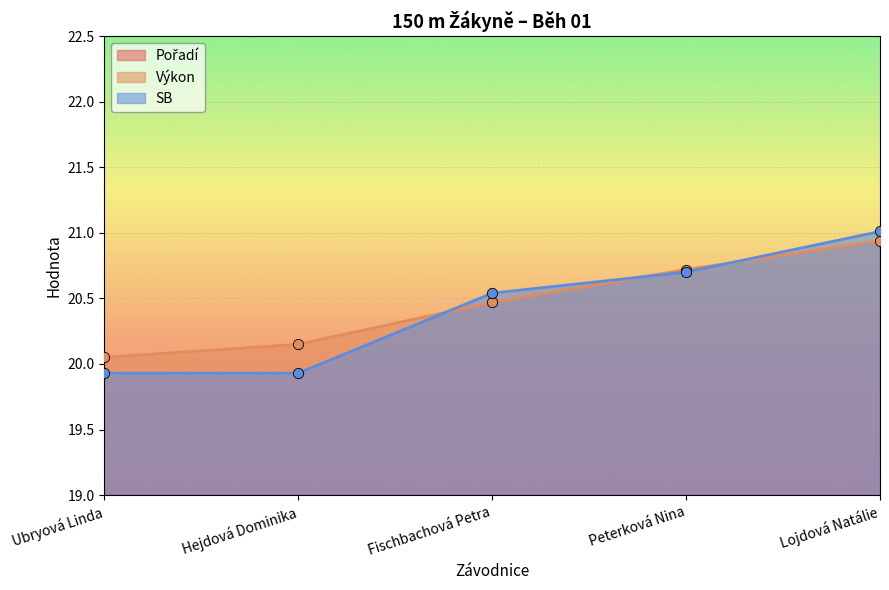

Which series has the widest spread of Y values?

Pořadí